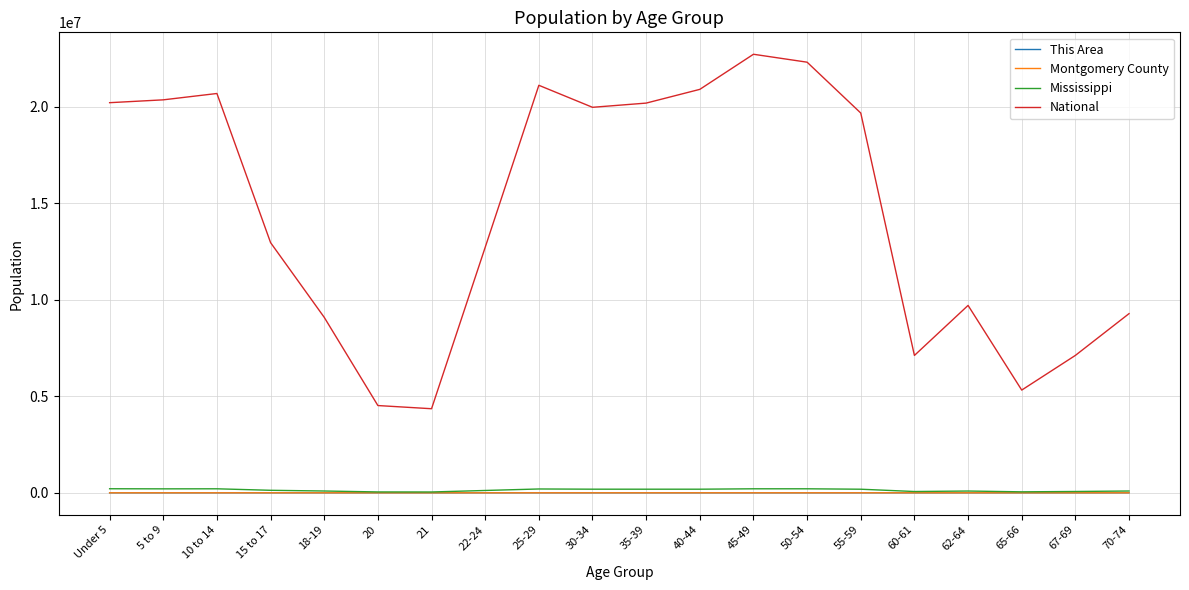

What is the highest value of the Mississippi series?

210956